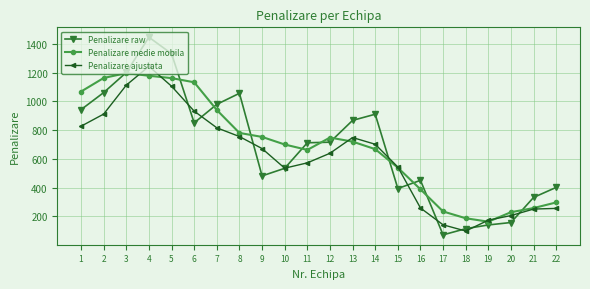

True or false: Penalizare raw has more than 2 interior local peaks.

True